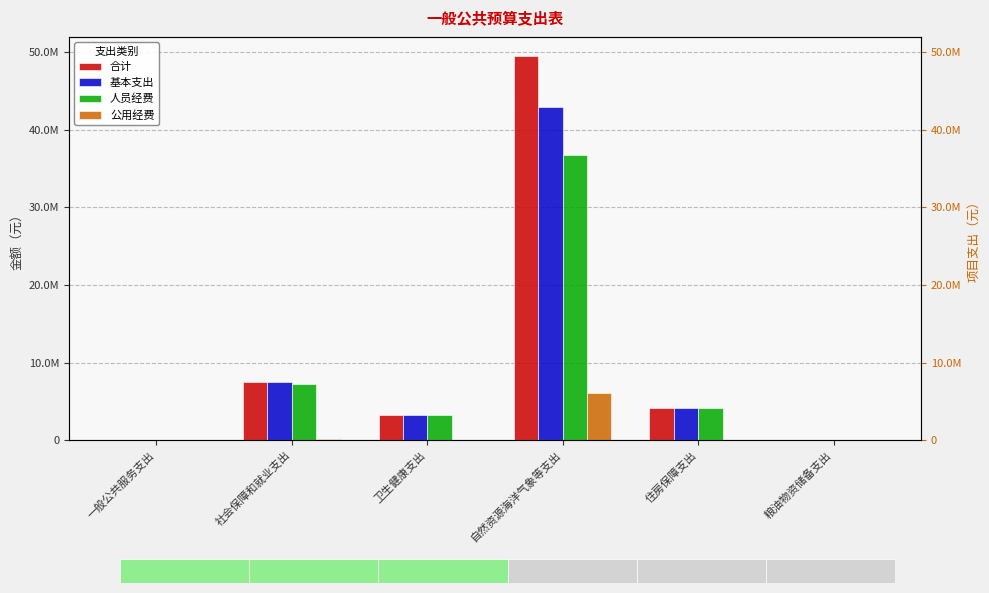

Which has a higher value, 粮油物资储备支出 or 自然资源海洋气象等支出?

自然资源海洋气象等支出